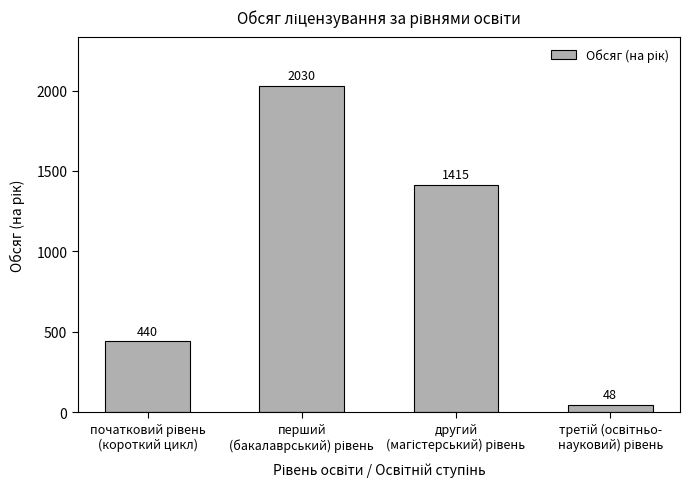

How many values are between 440 and 2030?

3